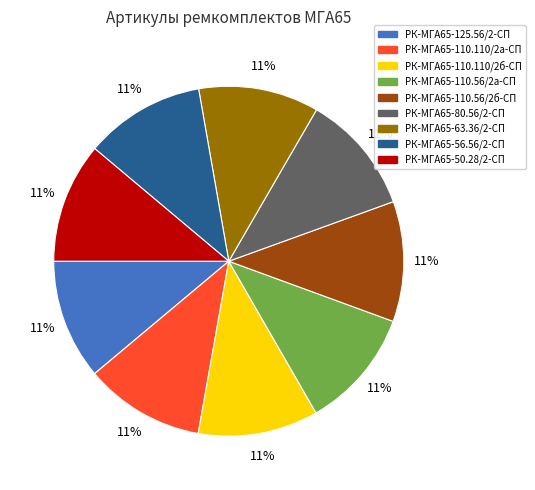

Combined, do РК-МГА65-50.28/2-СП and РК-МГА65-56.56/2-СП account for over 50%?

No